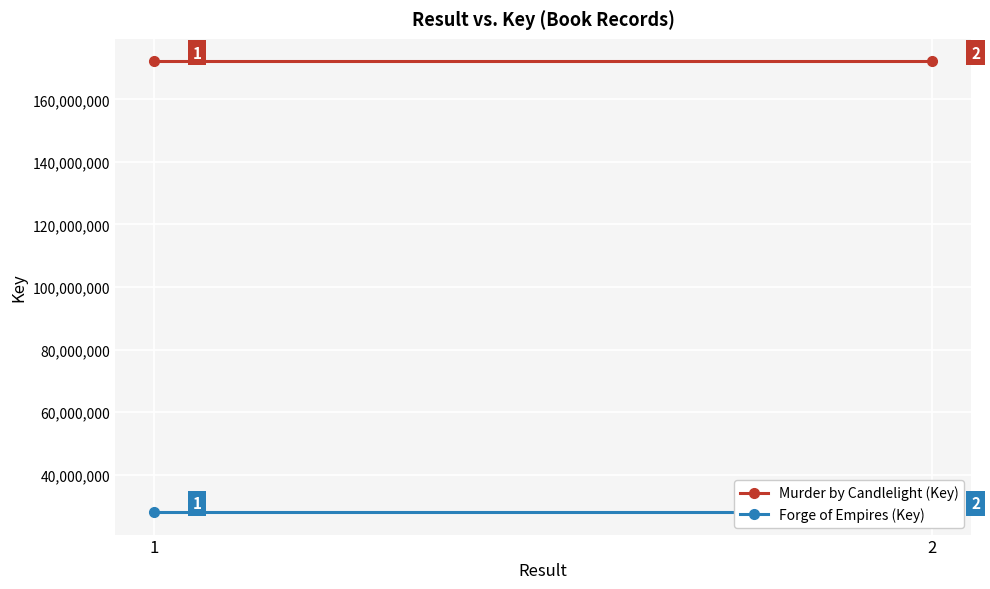

Which has a higher value, 2 or 1?

2